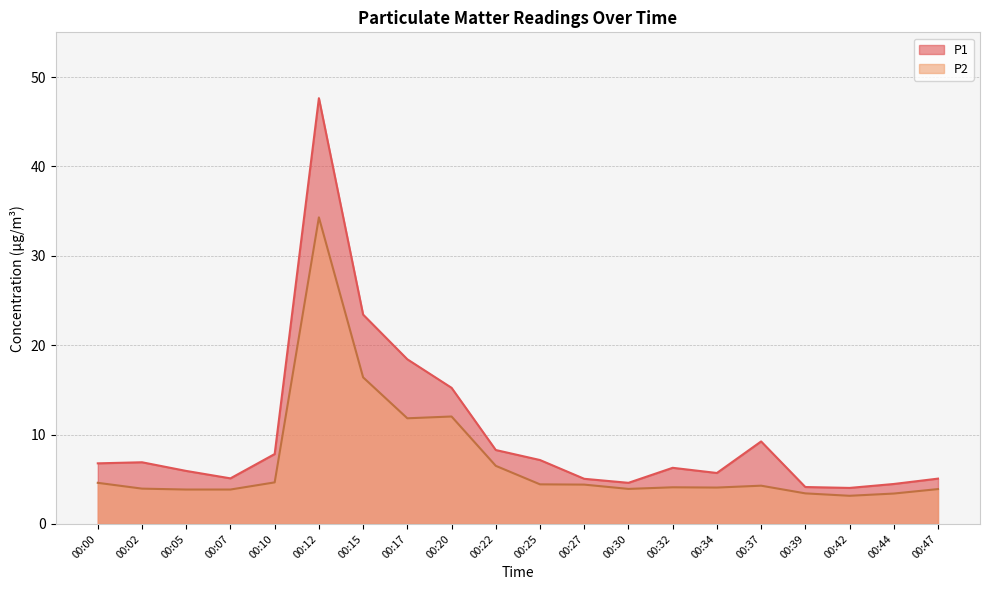

How many lines are shown in the chart?

2